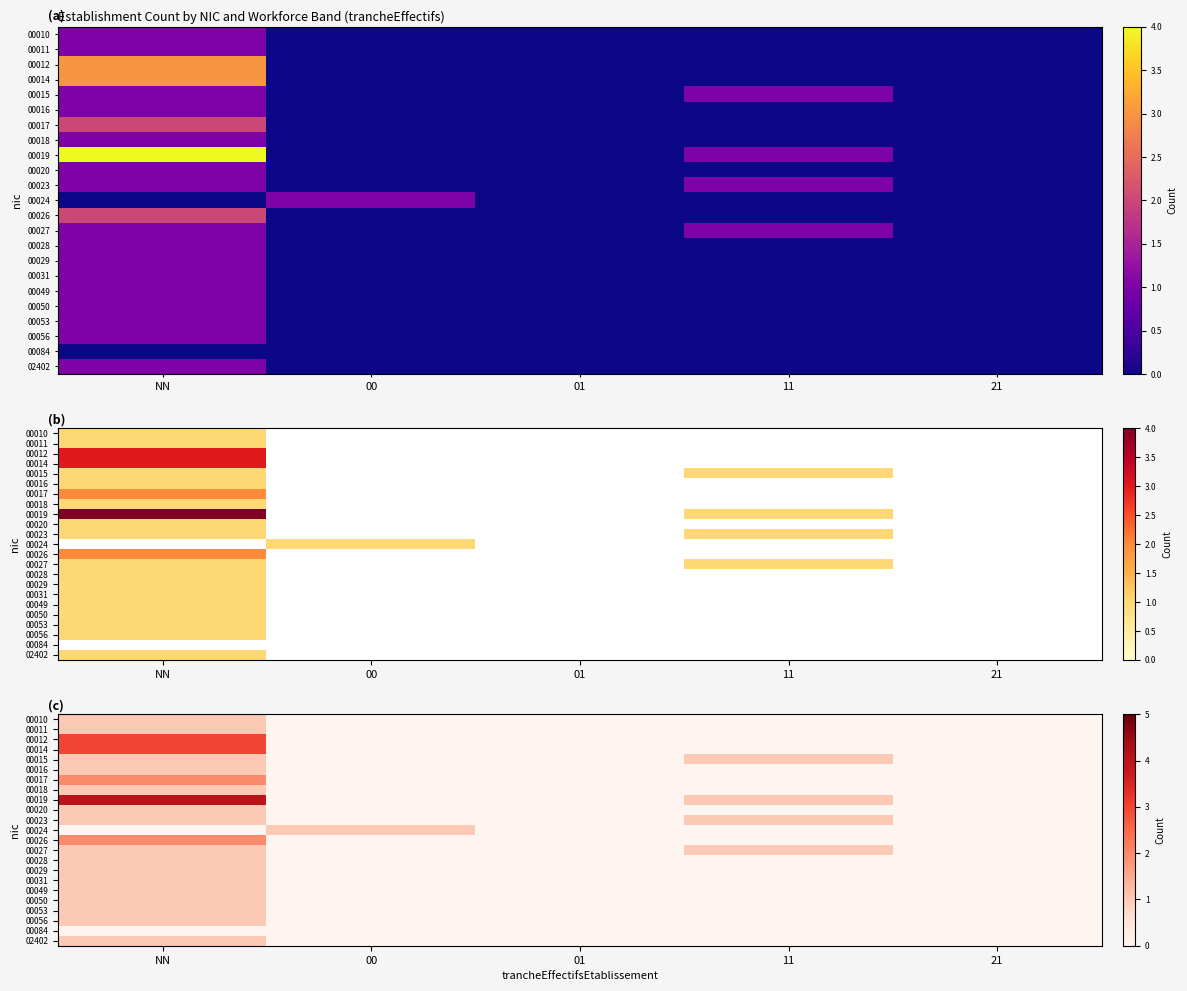

What is the sum of all 00020 values?

1